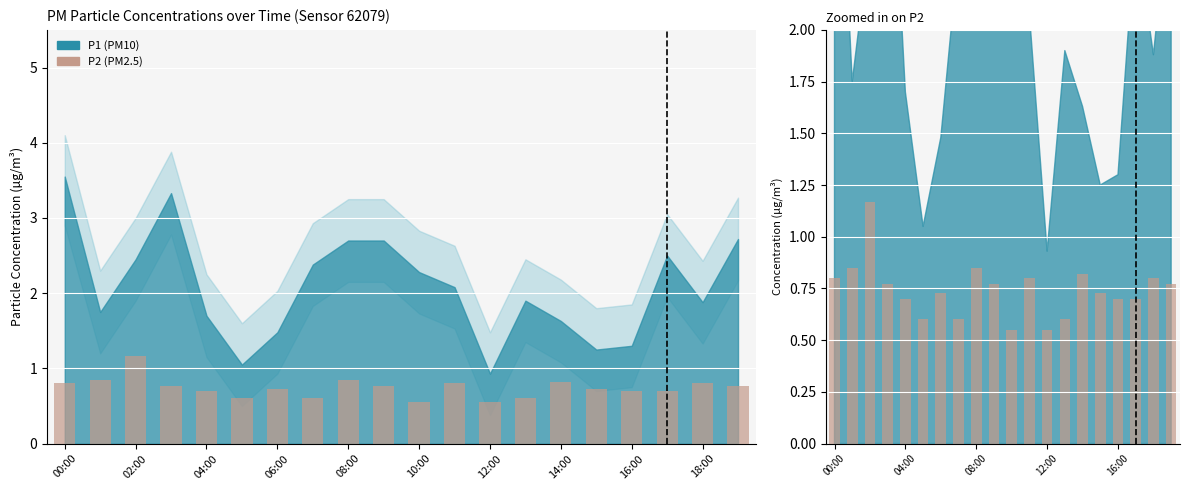

What is the label of the 20th bar from the right?

00:00